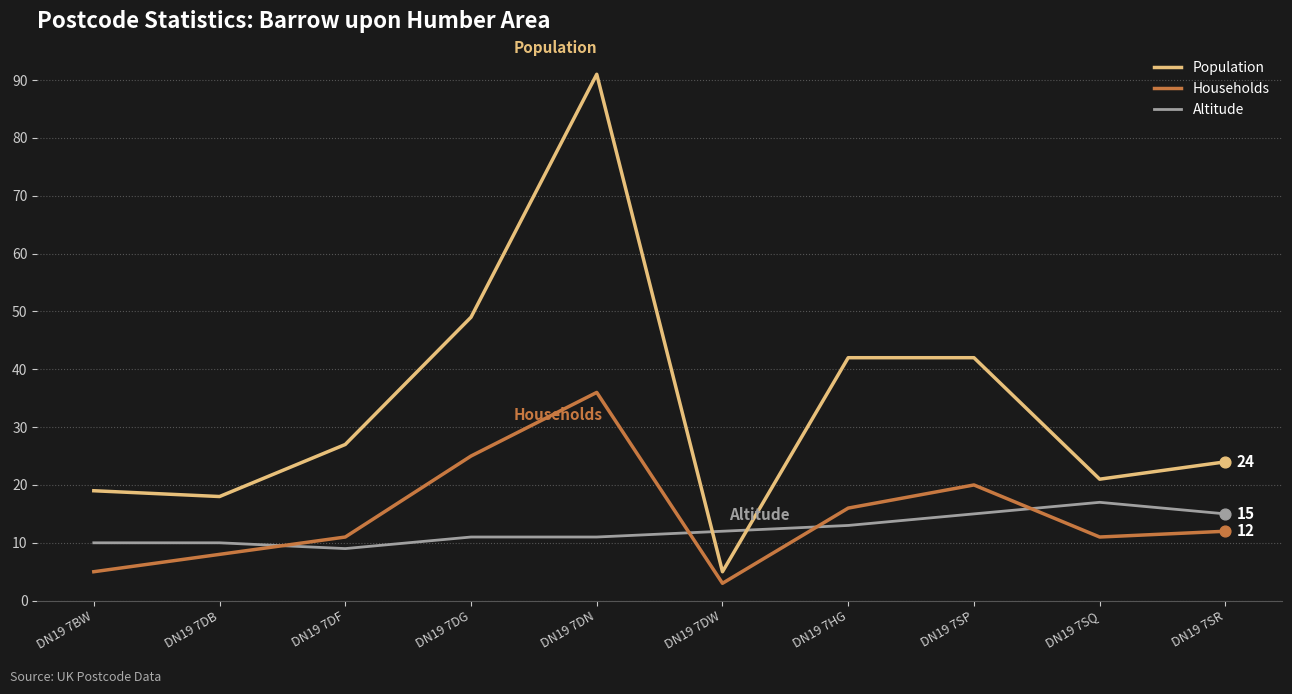

Which series has the largest total across all categories?

Population